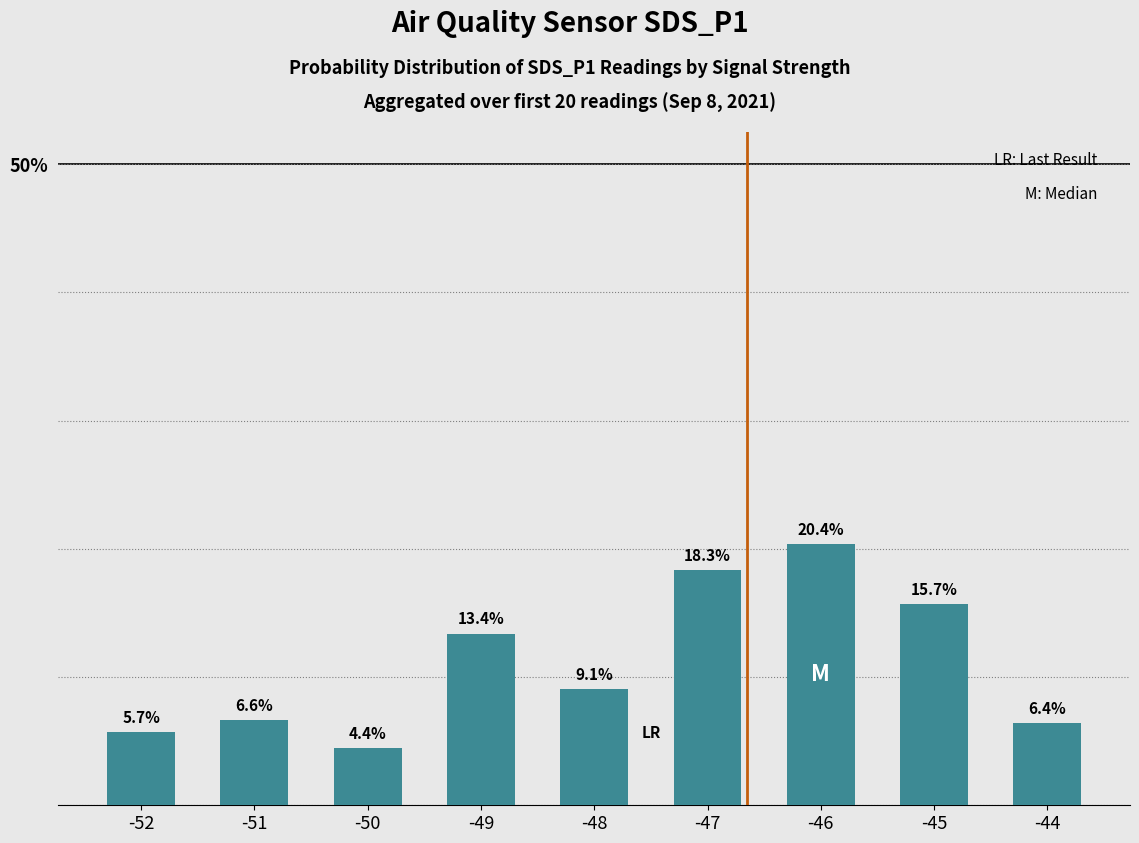

List the labels in order of value, largest first.

-46, -47, -45, -49, -48, -51, -44, -52, -50